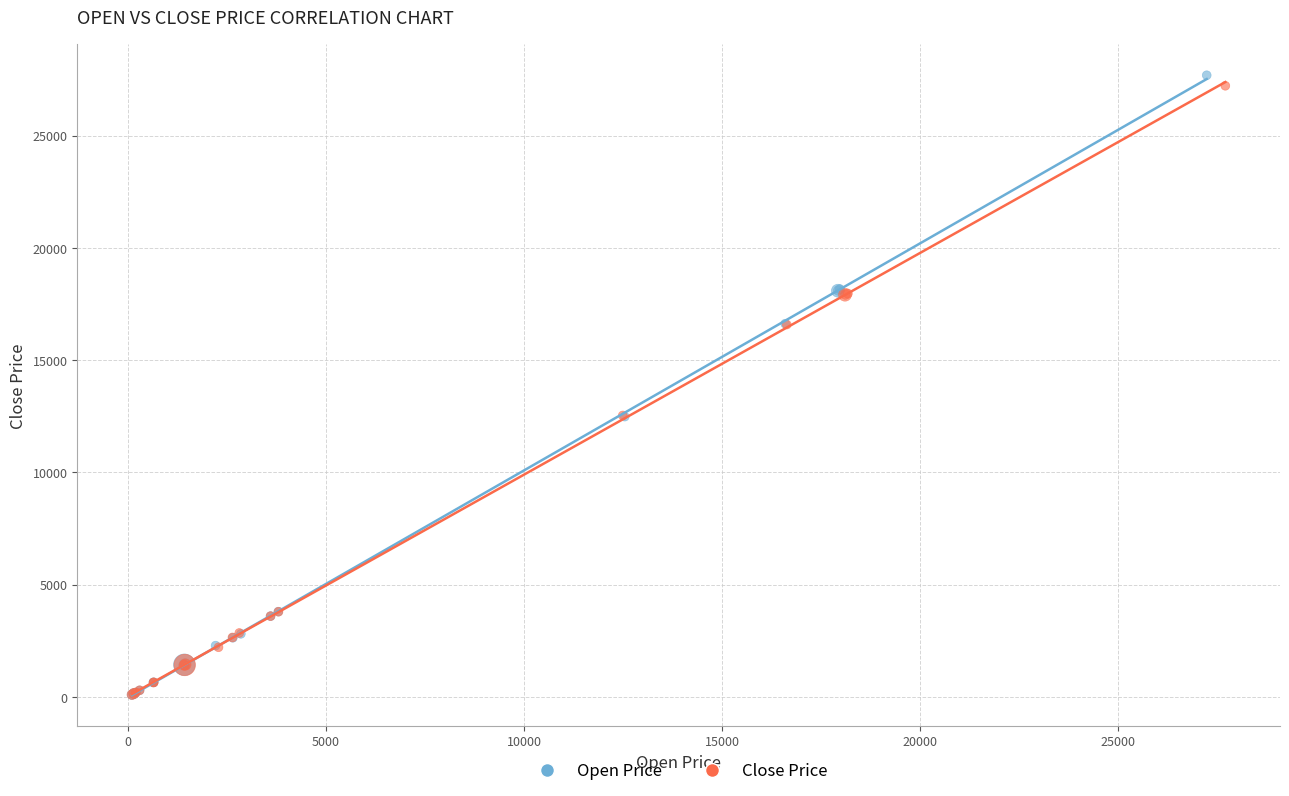

Which series has the largest Y range (max minus min)?

Open Price